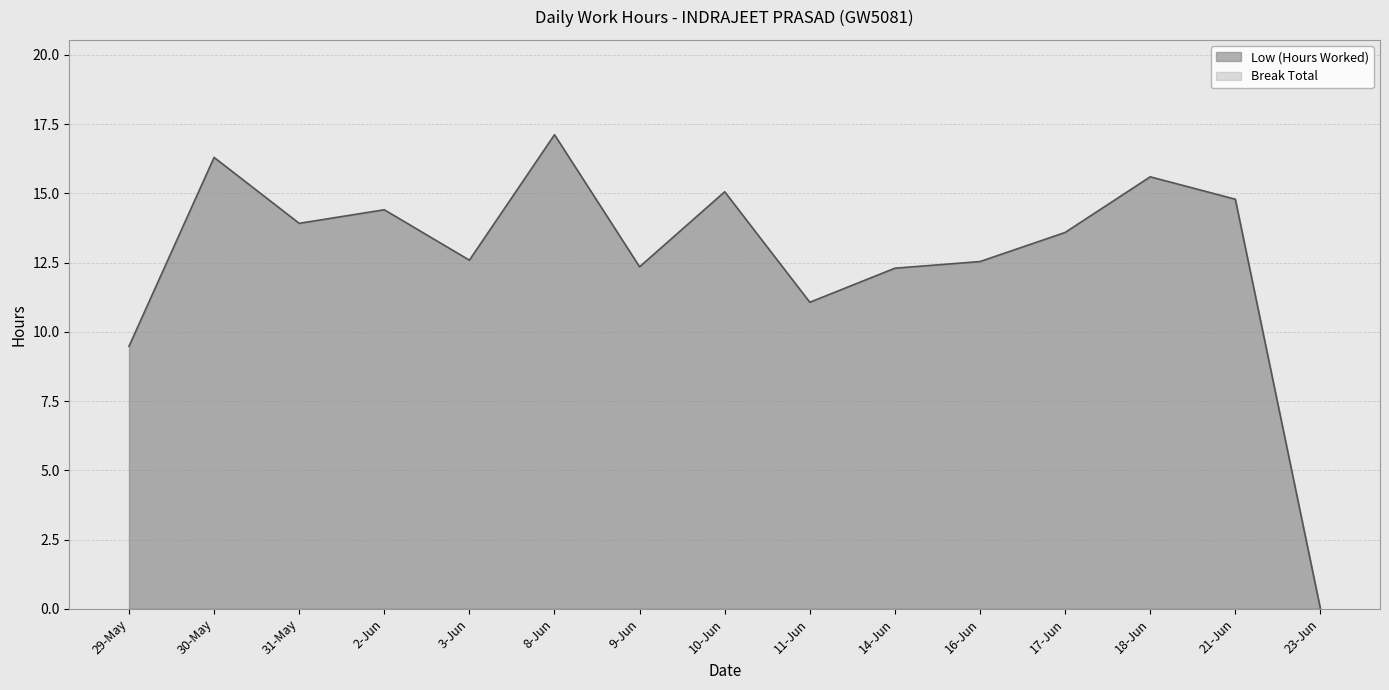

What value does the data have at 16-Jun?

12.5